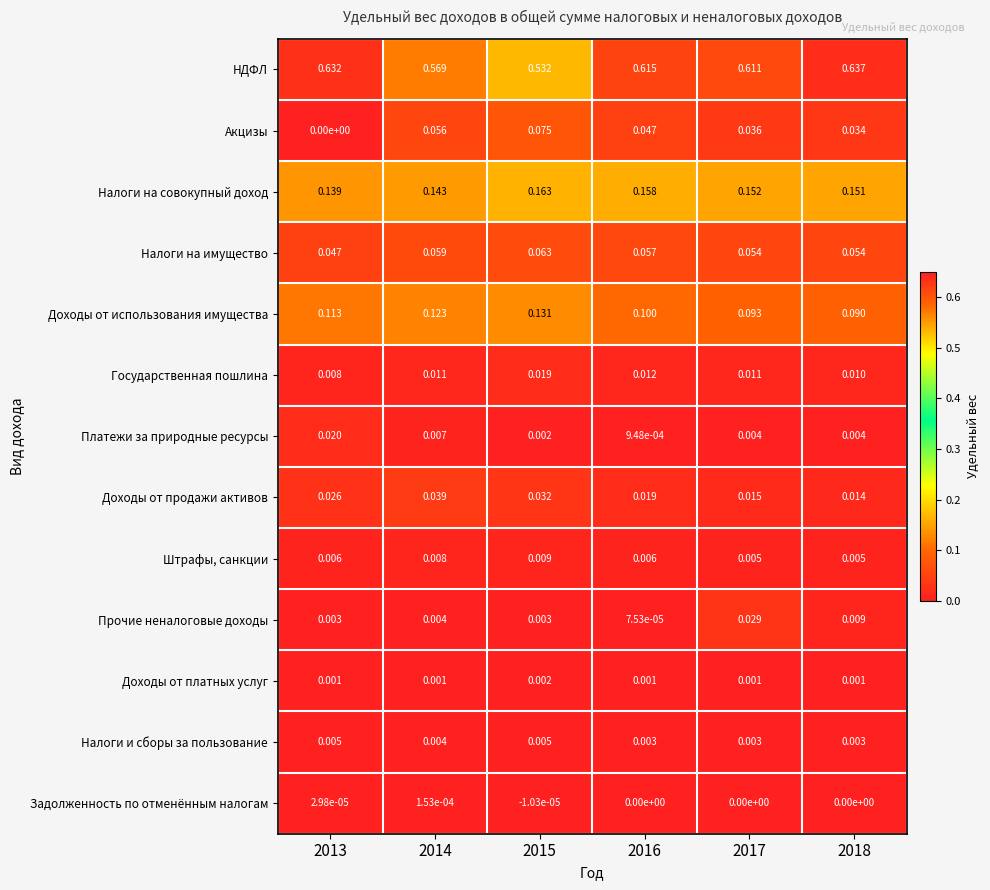

At 2013, list the series in order from largest to smallest.

НДФЛ, Налоги на совокупный доход, Доходы от использования имущества, Налоги на имущество, Доходы от продажи активов, Платежи за природные ресурсы, Государственная пошлина, Штрафы, санкции, Налоги и сборы за пользование, Прочие неналоговые доходы, Доходы от платных услуг, Задолженность по отменённым налогам, Акцизы